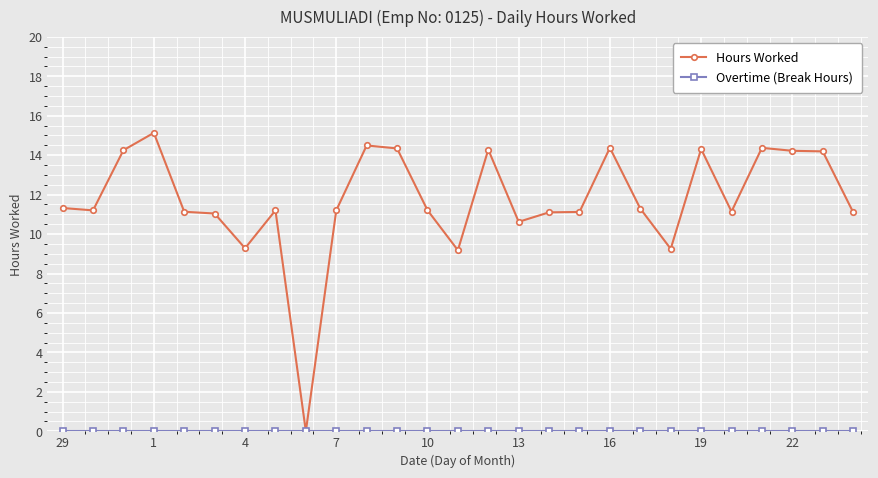

What is the value of the Hours Worked point at the 16th from the left?

10.6